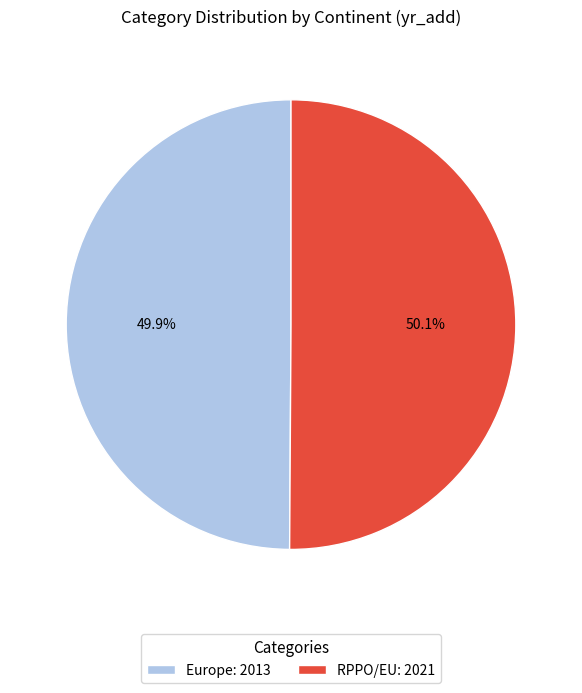

Is there a majority slice in this chart?

Yes